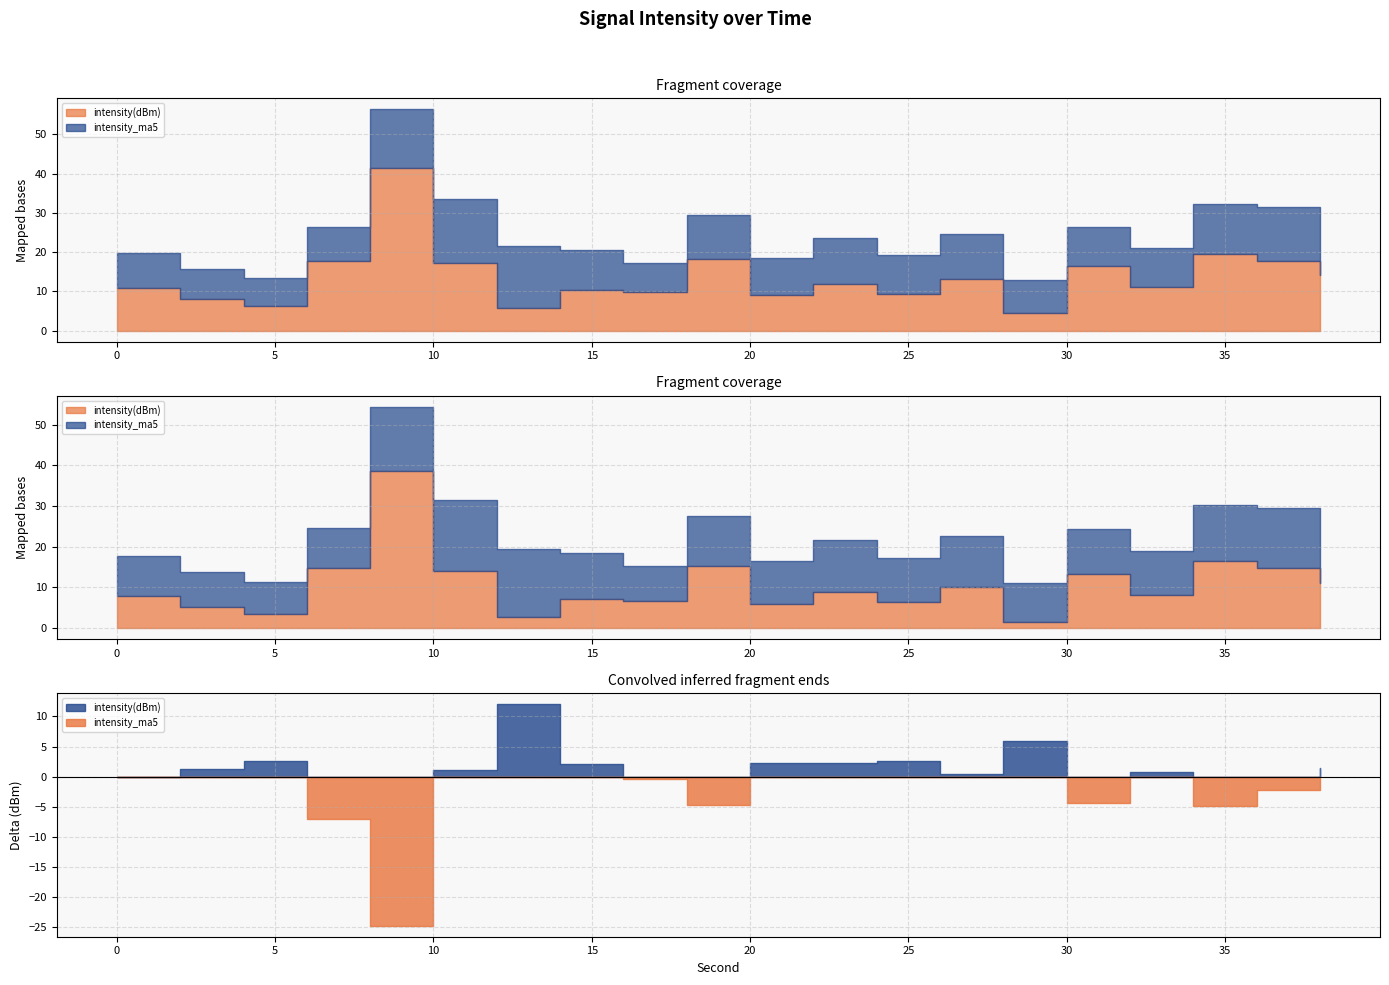

What are all the series names shown in the legend?

intensity(dBm), intensity_ma5